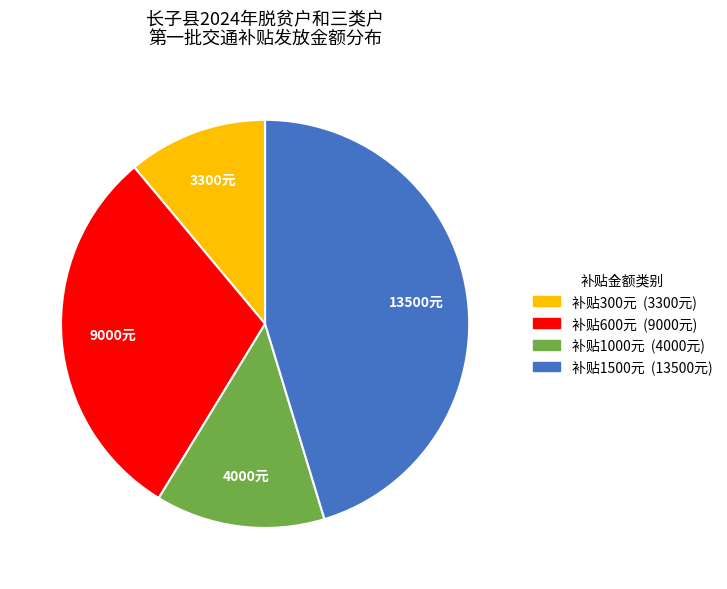

Is there a majority slice in this chart?

No